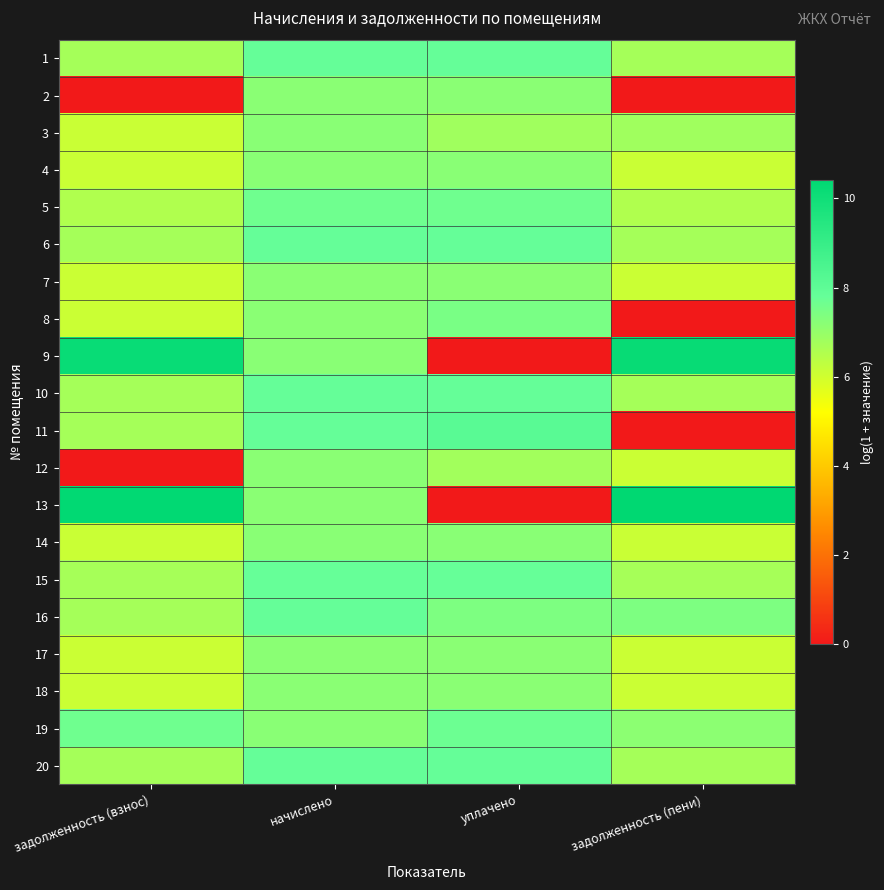

Reading left to right, list all the values displayed in this chart.

1: задолженность (взнос)=6.7	начислено=7.8	уплачено=7.8	задолженность (пени)=6.7
2: задолженность (взнос)=0.0	начислено=7.2	уплачено=7.2	задолженность (пени)=0.0
3: задолженность (взнос)=6.1	начислено=7.2	уплачено=6.8	задолженность (пени)=6.8
4: задолженность (взнос)=6.1	начислено=7.2	уплачено=7.2	задолженность (пени)=6.1
5: задолженность (взнос)=6.6	начислено=7.6	уплачено=7.6	задолженность (пени)=6.5
6: задолженность (взнос)=6.7	начислено=7.8	уплачено=7.8	задолженность (пени)=6.7
7: задолженность (взнос)=6.1	начислено=7.2	уплачено=7.2	задолженность (пени)=6.1
8: задолженность (взнос)=6.1	начислено=7.2	уплачено=7.5	задолженность (пени)=0.0
9: задолженность (взнос)=10.2	начислено=7.2	уплачено=0.0	задолженность (пени)=10.2
10: задолженность (взнос)=6.7	начислено=7.8	уплачено=7.8	задолженность (пени)=6.7
11: задолженность (взнос)=6.7	начислено=7.8	уплачено=8.1	задолженность (пени)=0.0
12: задолженность (взнос)=0.0	начислено=7.2	уплачено=6.8	задолженность (пени)=6.1
13: задолженность (взнос)=10.4	начислено=7.2	уплачено=0.0	задолженность (пени)=10.4
14: задолженность (взнос)=6.1	начислено=7.2	уплачено=7.2	задолженность (пени)=6.1
15: задолженность (взнос)=6.7	начислено=7.8	уплачено=7.8	задолженность (пени)=6.7
16: задолженность (взнос)=6.7	начислено=7.8	уплачено=7.4	задолженность (пени)=7.4
17: задолженность (взнос)=6.1	начислено=7.2	уплачено=7.2	задолженность (пени)=6.1
18: задолженность (взнос)=6.1	начислено=7.2	уплачено=7.2	задолженность (пени)=6.1
19: задолженность (взнос)=7.6	начислено=7.2	уплачено=7.7	задолженность (пени)=7.1
20: задолженность (взнос)=6.7	начислено=7.8	уплачено=7.8	задолженность (пени)=6.7